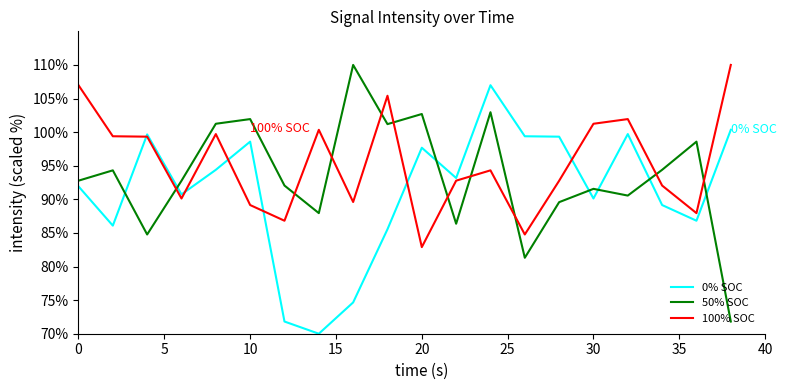

Which series has the largest total across all categories?

100% SOC